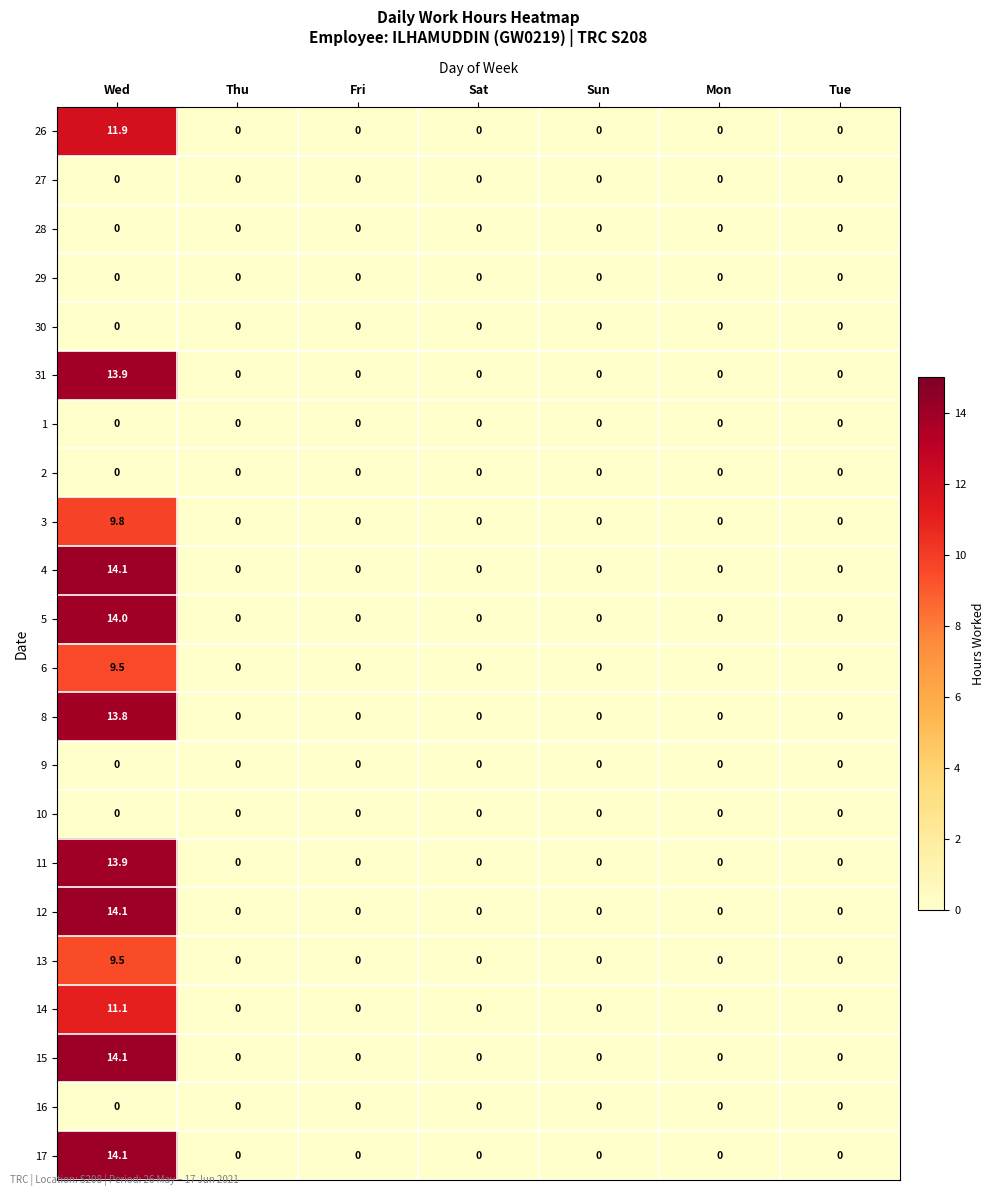

What is the total value across all series at Wed?

163.8